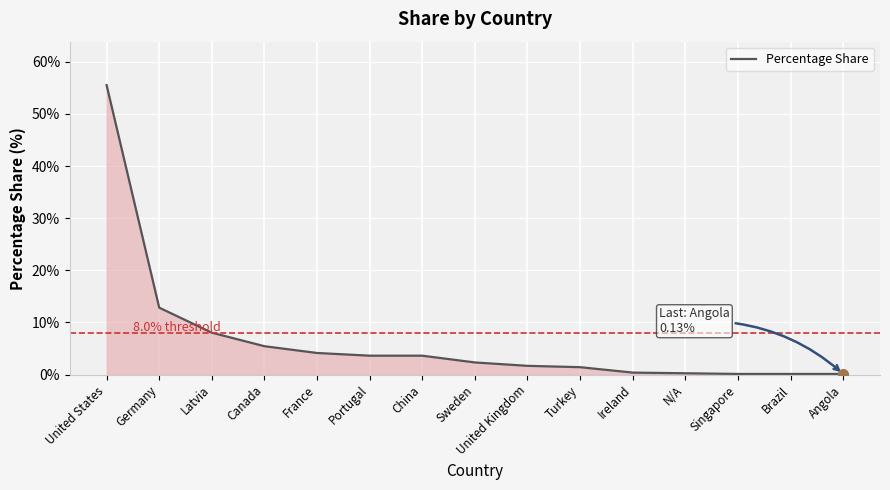

The value at Germany is 5.6. True or false?

False